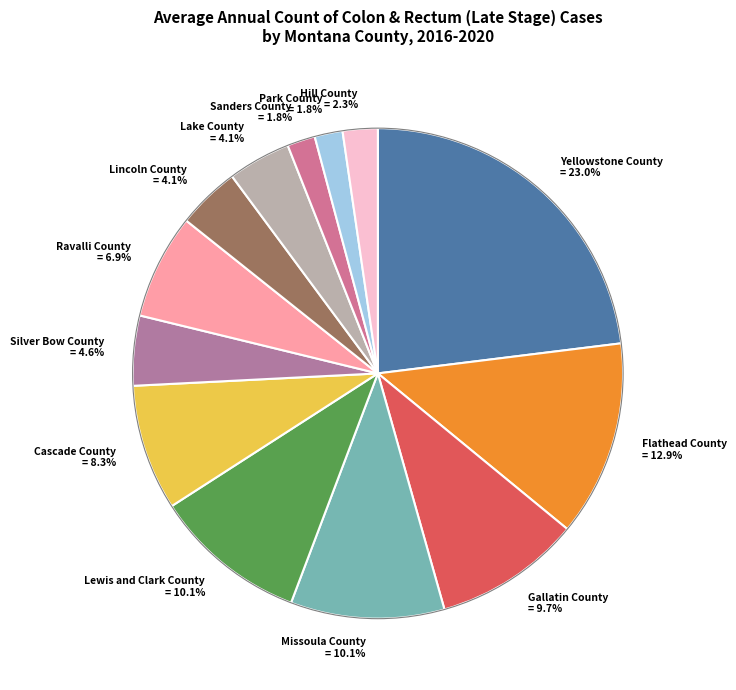

Which category has the biggest portion of the pie?

Yellowstone County